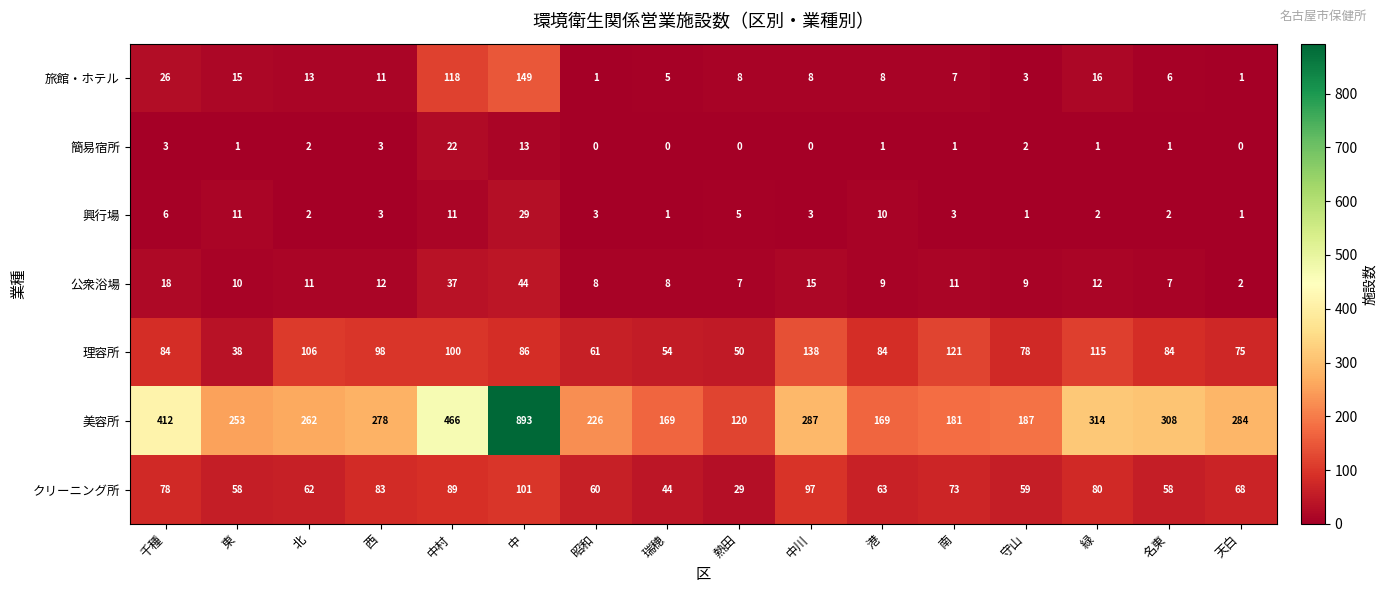

At which category is the sum across all series the highest?

中